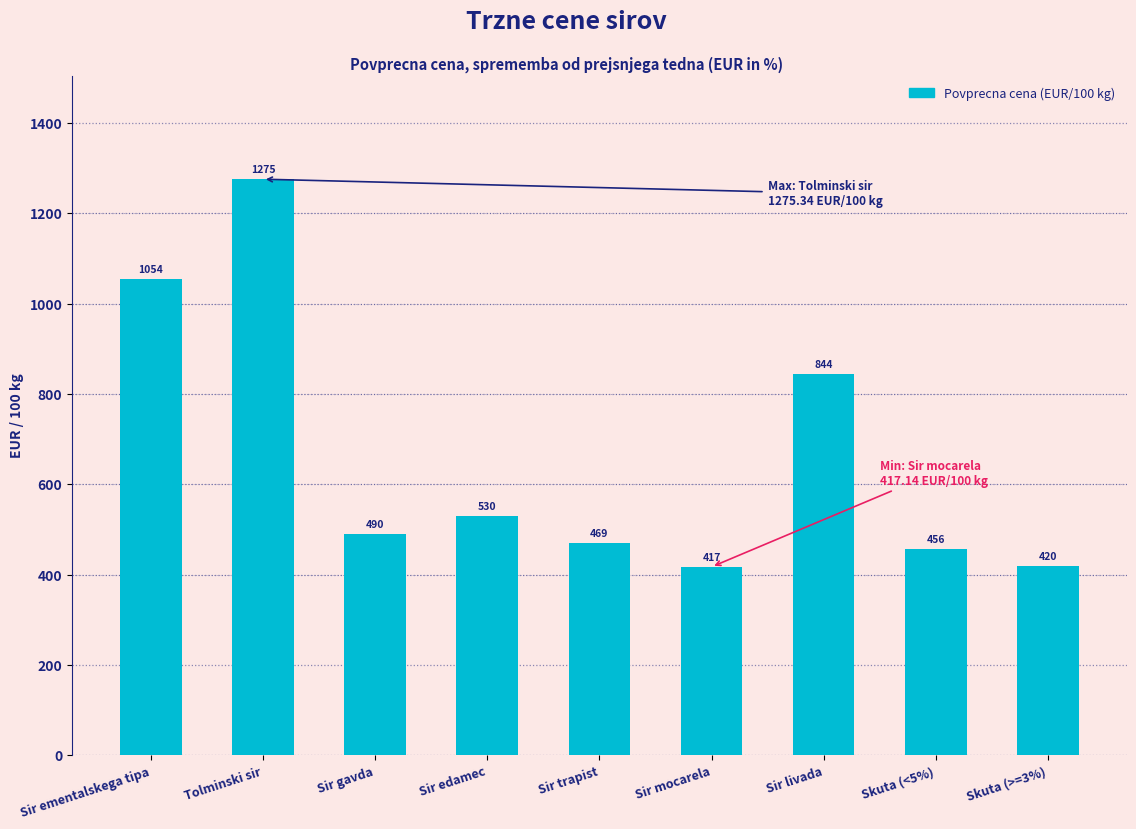

Does the chart contain any negative values?

No